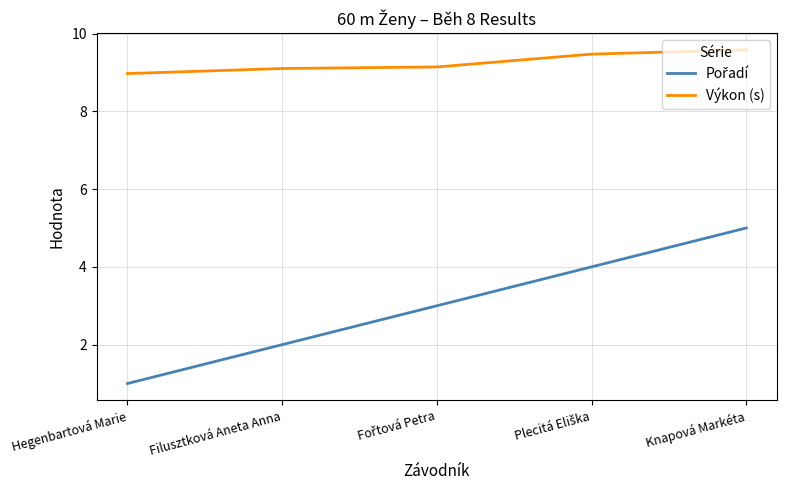

What value does the Výkon (s) series have at Knapová Markéta?

9.6